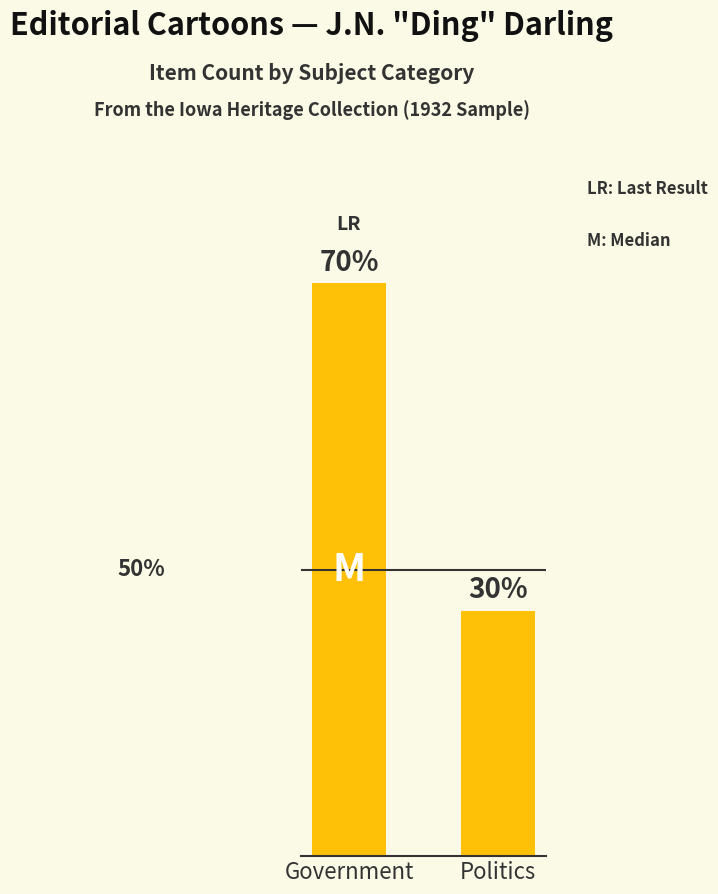

What is the ratio of the value at Government to the value at Politics?

2.3